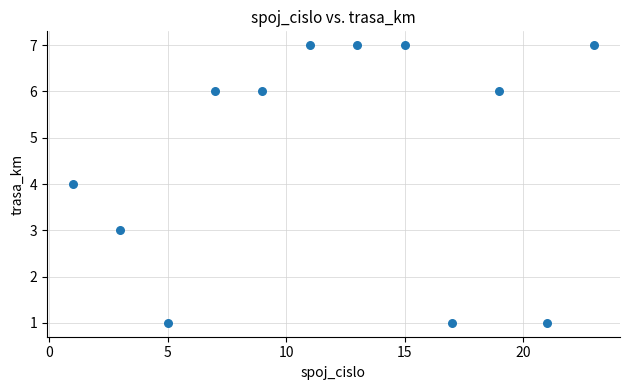

What is the range of X values (max minus min)?

22